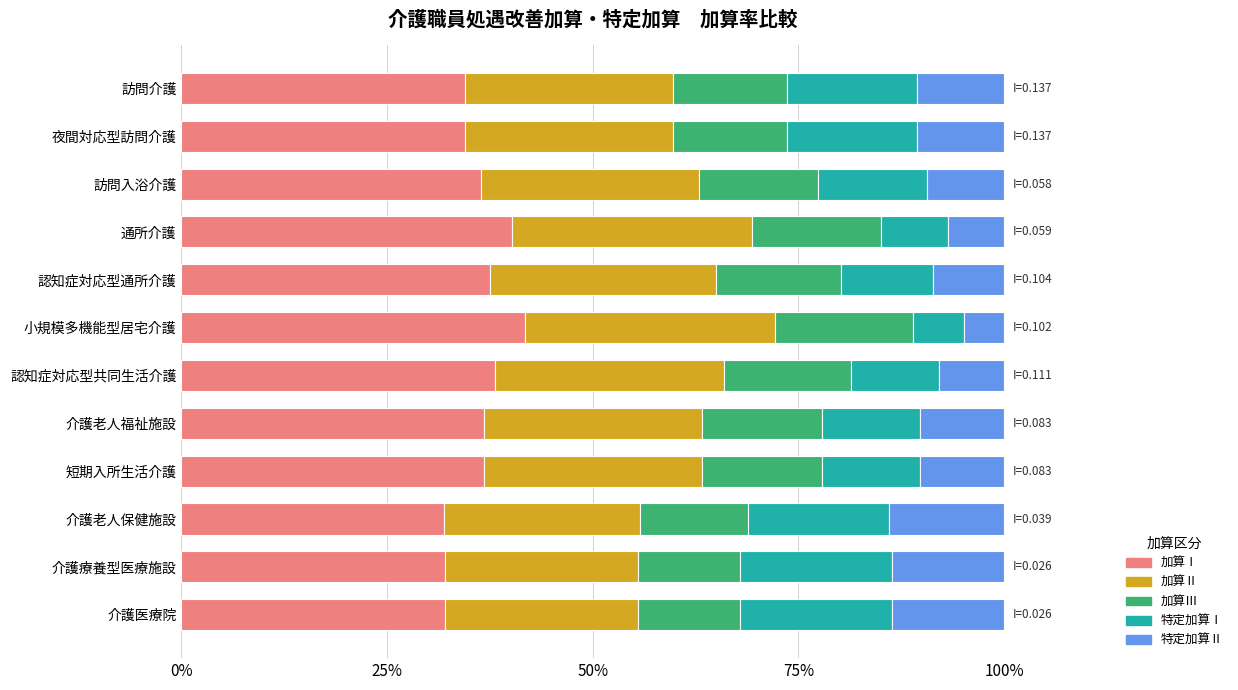

What are all the series names shown in the legend?

加算Ⅰ, 加算Ⅱ, 加算Ⅲ, 特定加算Ⅰ, 特定加算Ⅱ